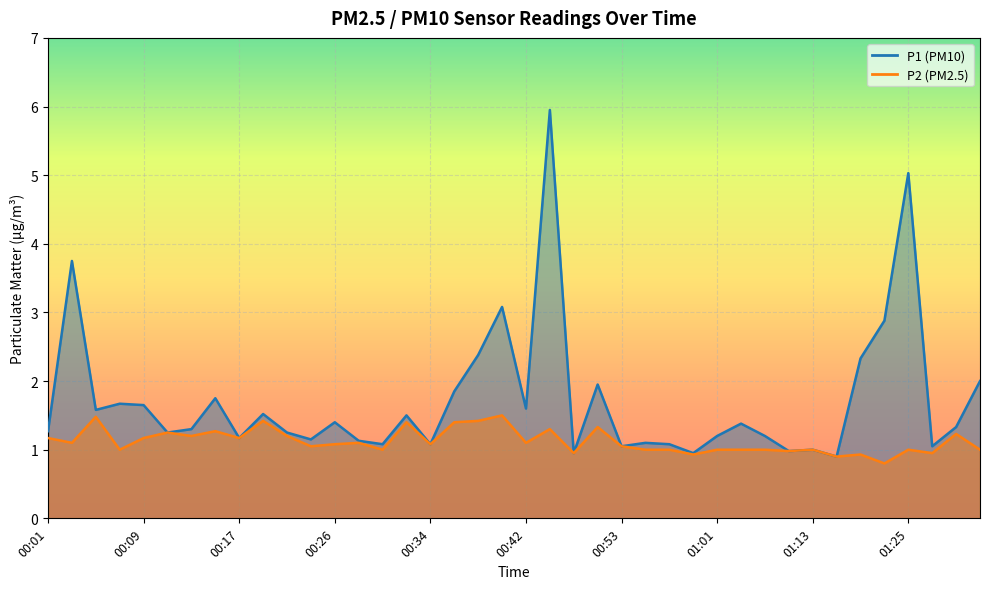

At which category does P1 reach its first local valley?

00:05